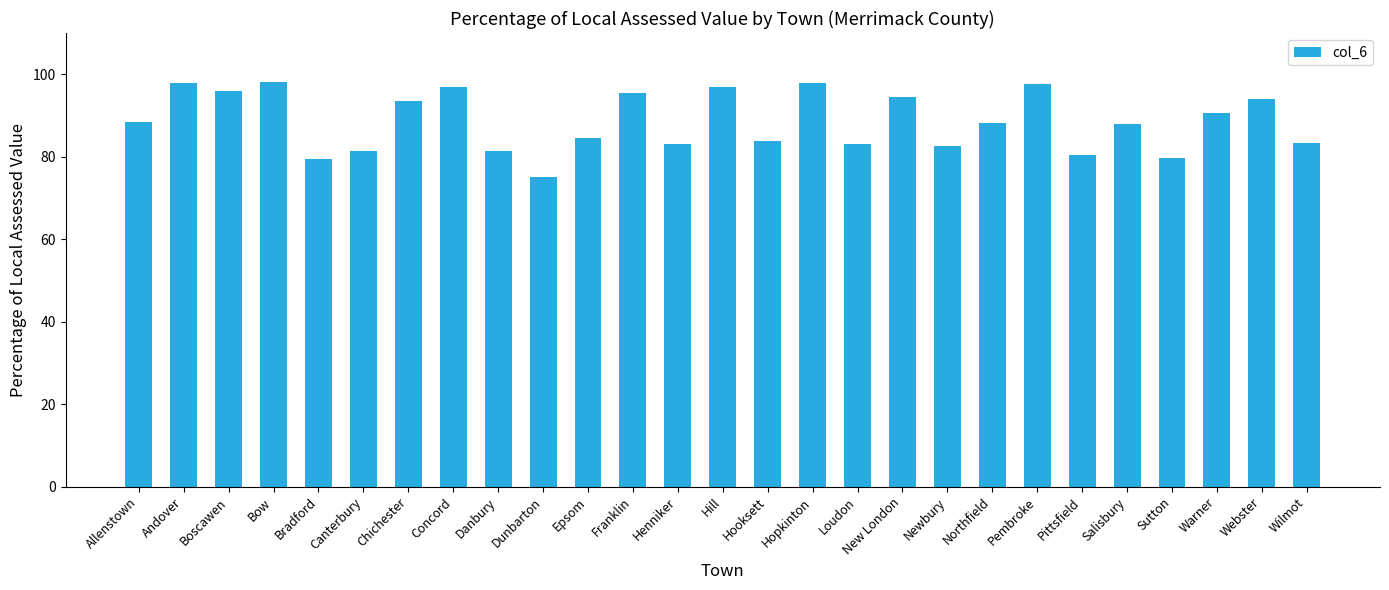

What is the difference between the maximum and minimum values?

23.0